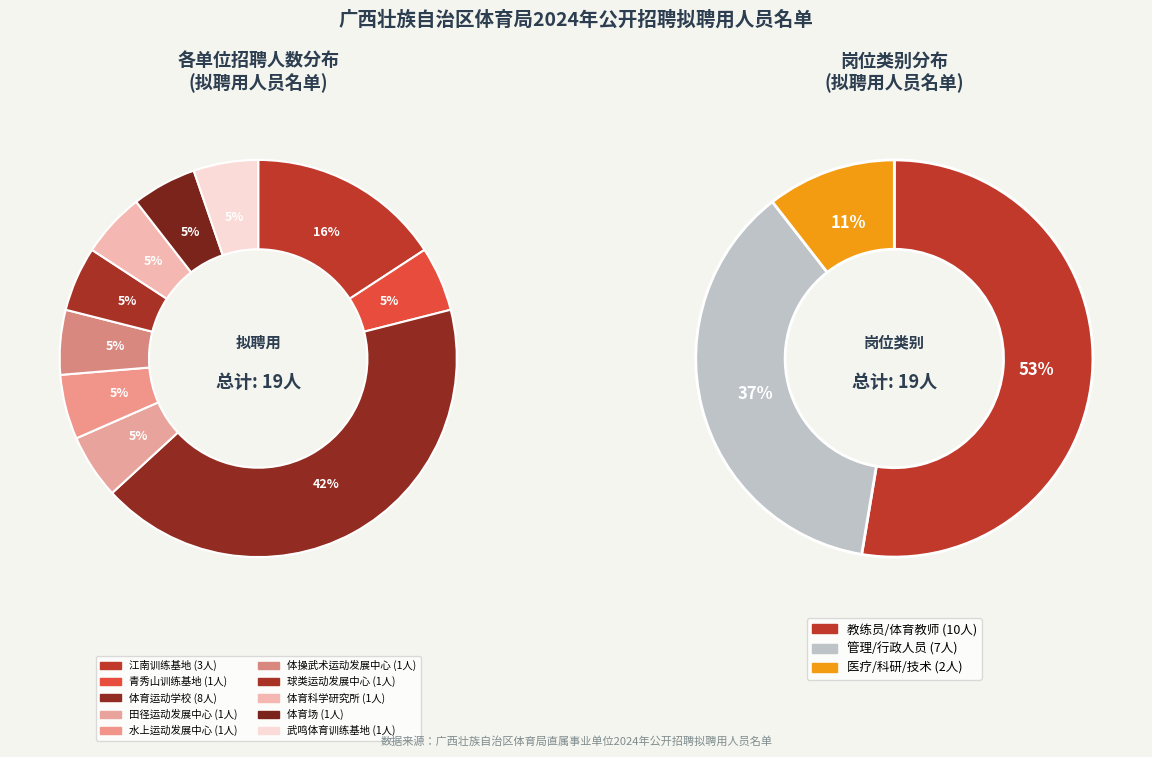

Does 广西壮族自治区体育局江南训练基地 account for over 50% of the chart?

No